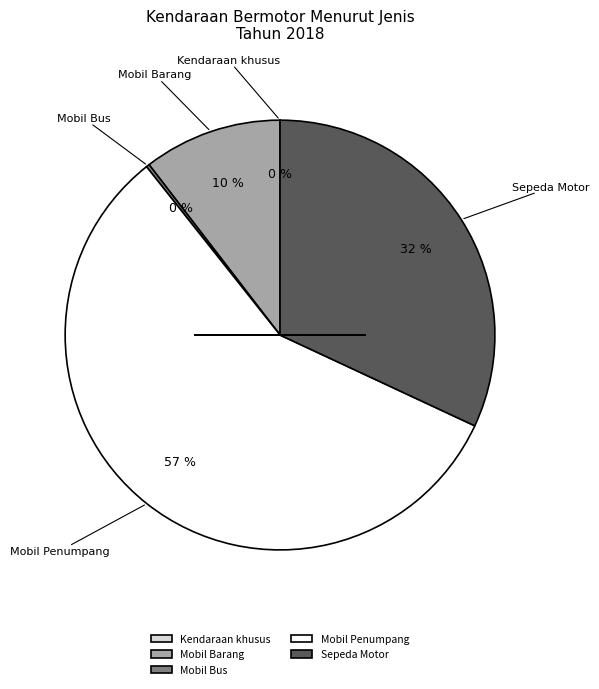

Is there a majority slice in this chart?

Yes